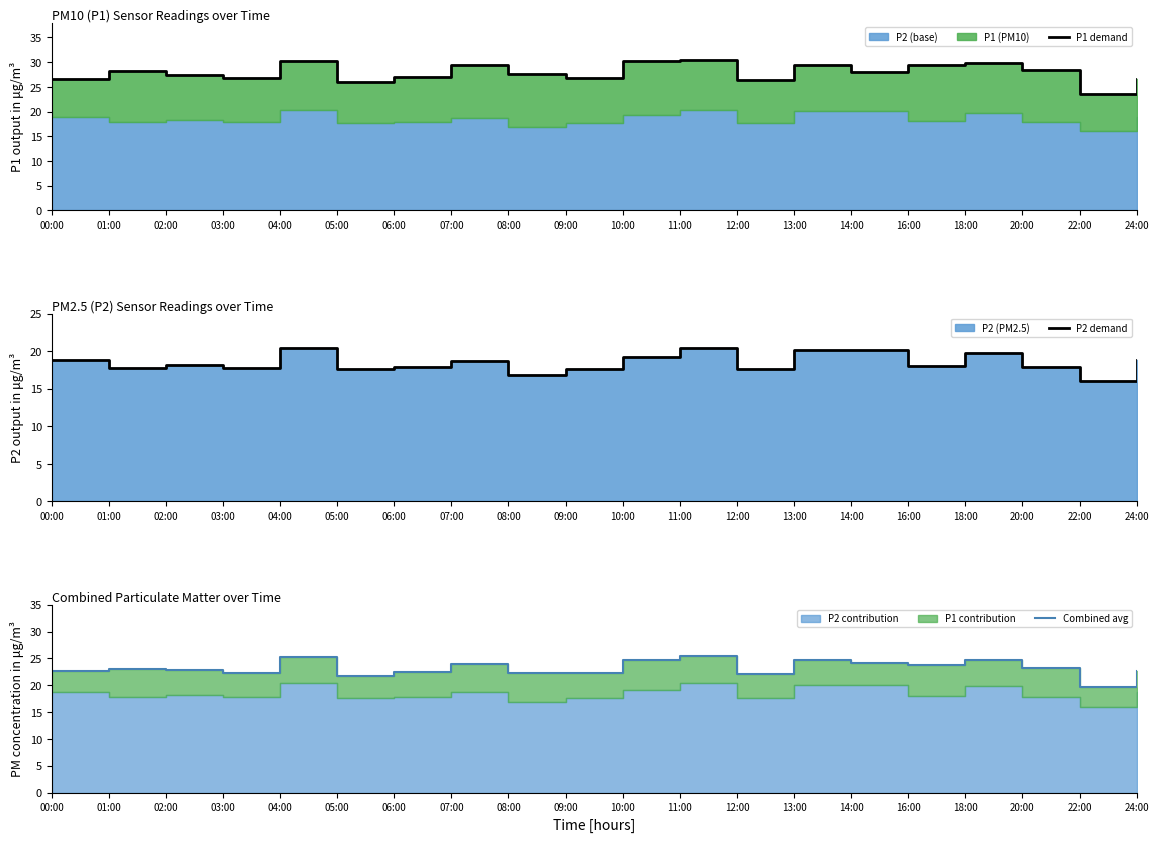

List the series in order of their overall mean, highest first.

P1 demand, Combined avg, P2 demand